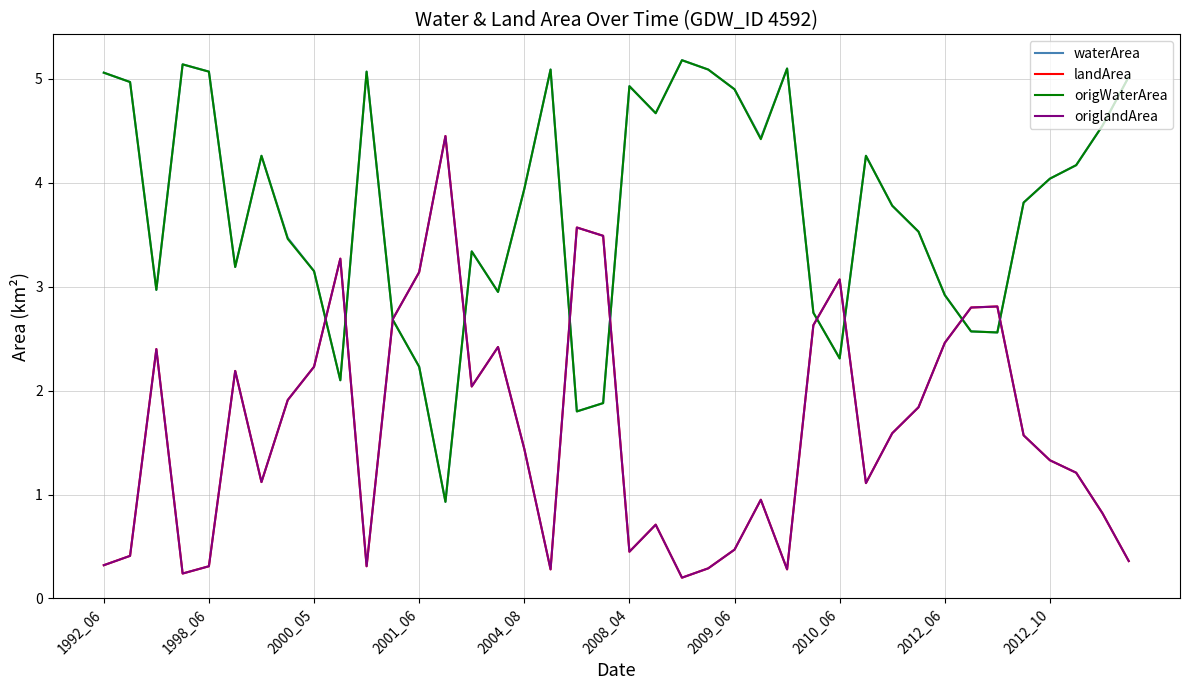

Is this an area chart (filled region under the line)?

No